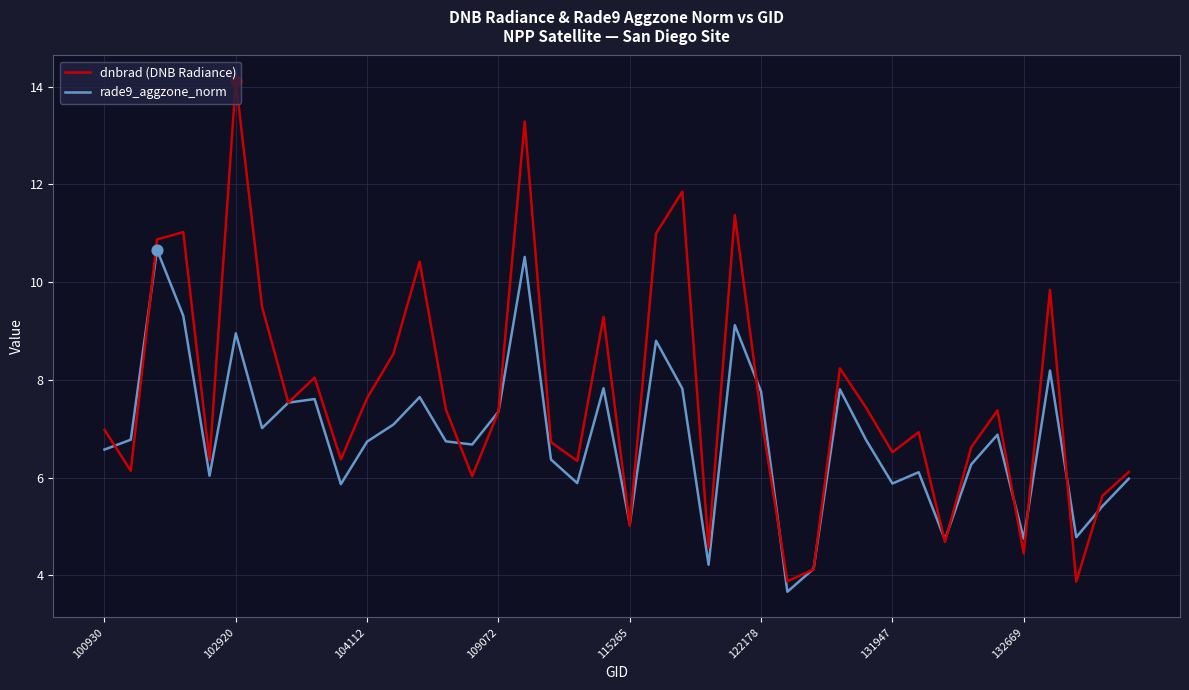

Which series has the largest total across all categories?

dnbrad (DNB Radiance)